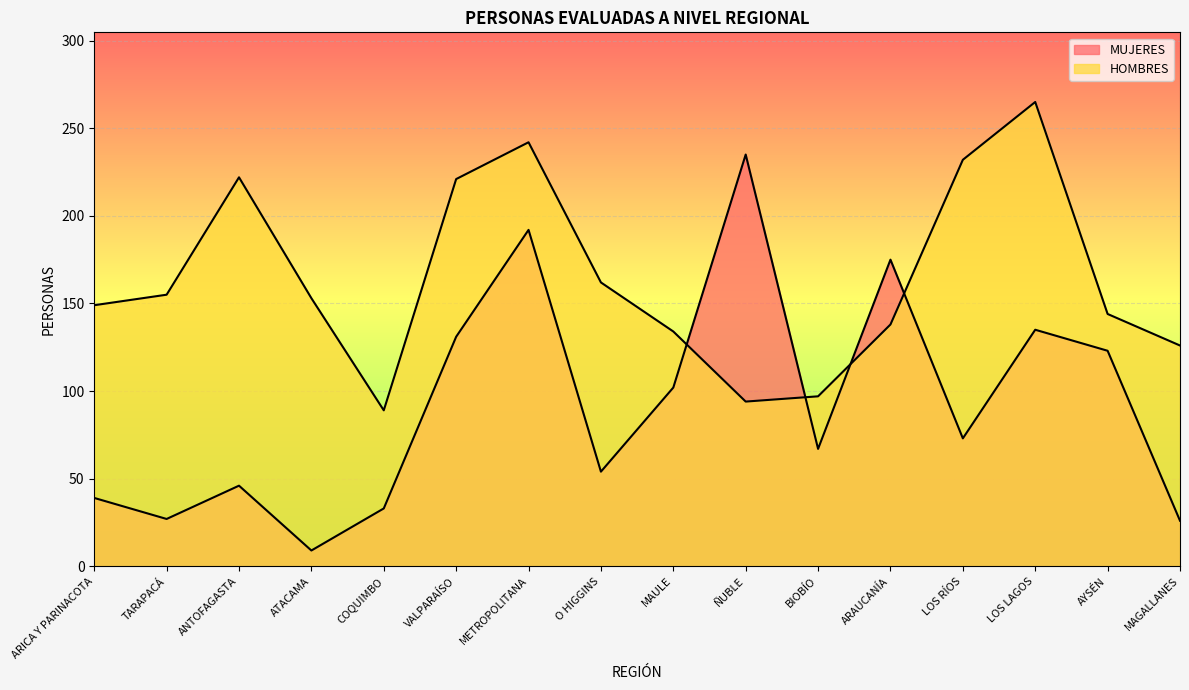

What are all the series names shown in the legend?

MUJERES, HOMBRES